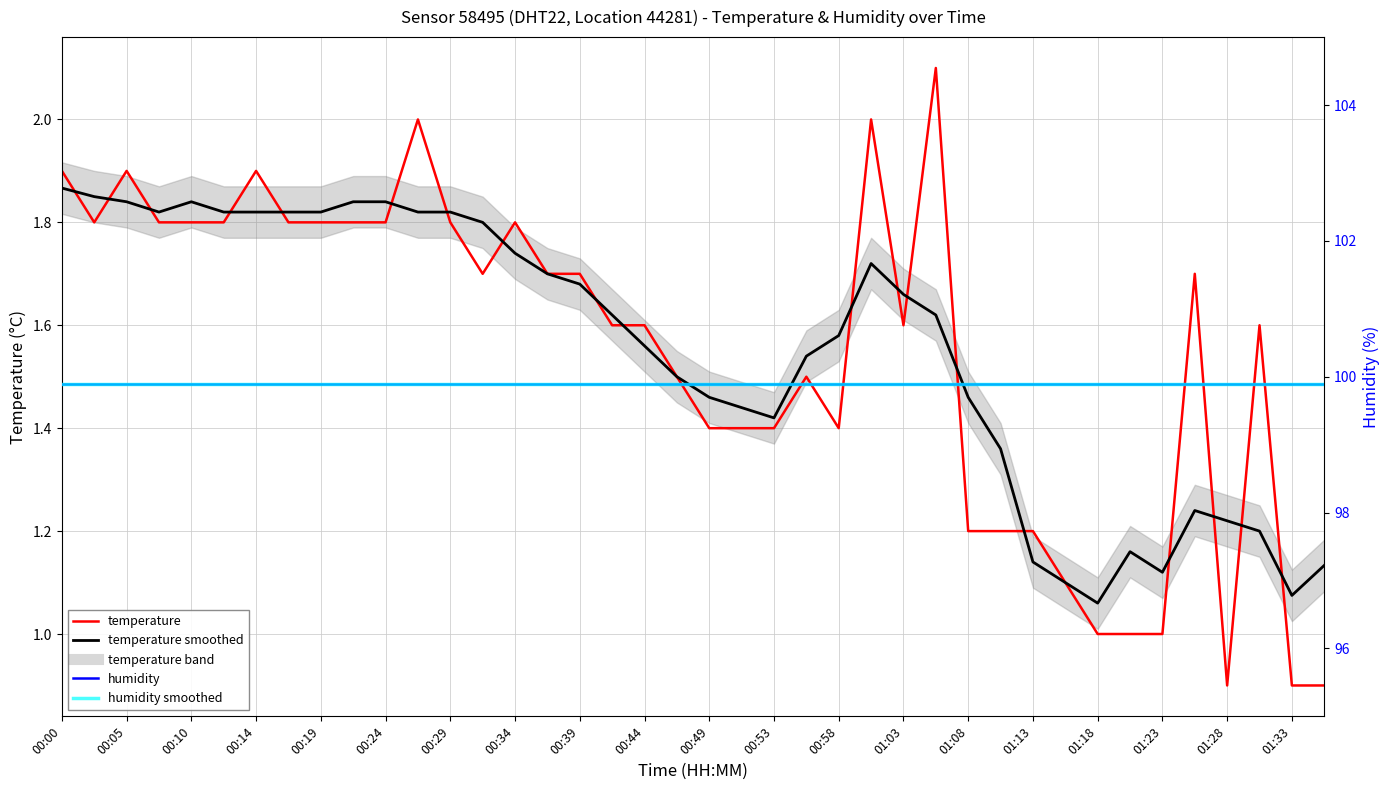

True or false: temperature smoothed and temperature intersect in this chart.

True